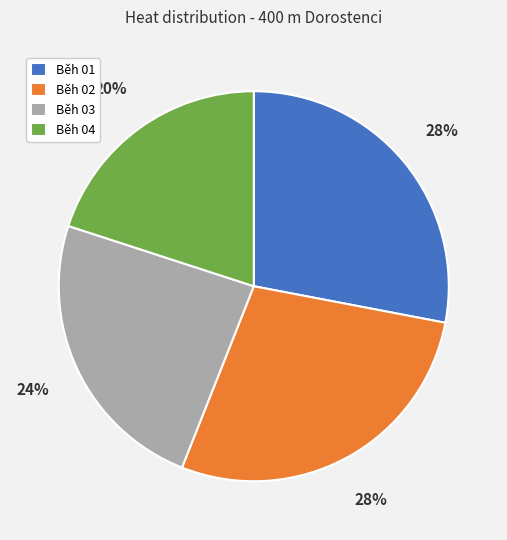

Is there any slice that represents more than half of the pie?

No